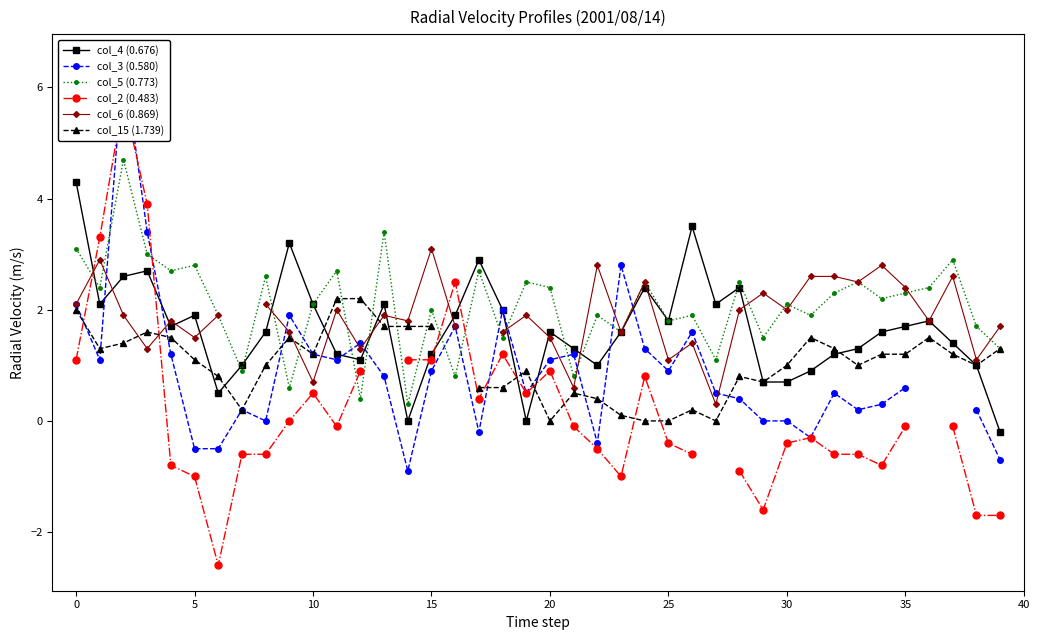

How many categories are shown in the chart?

40